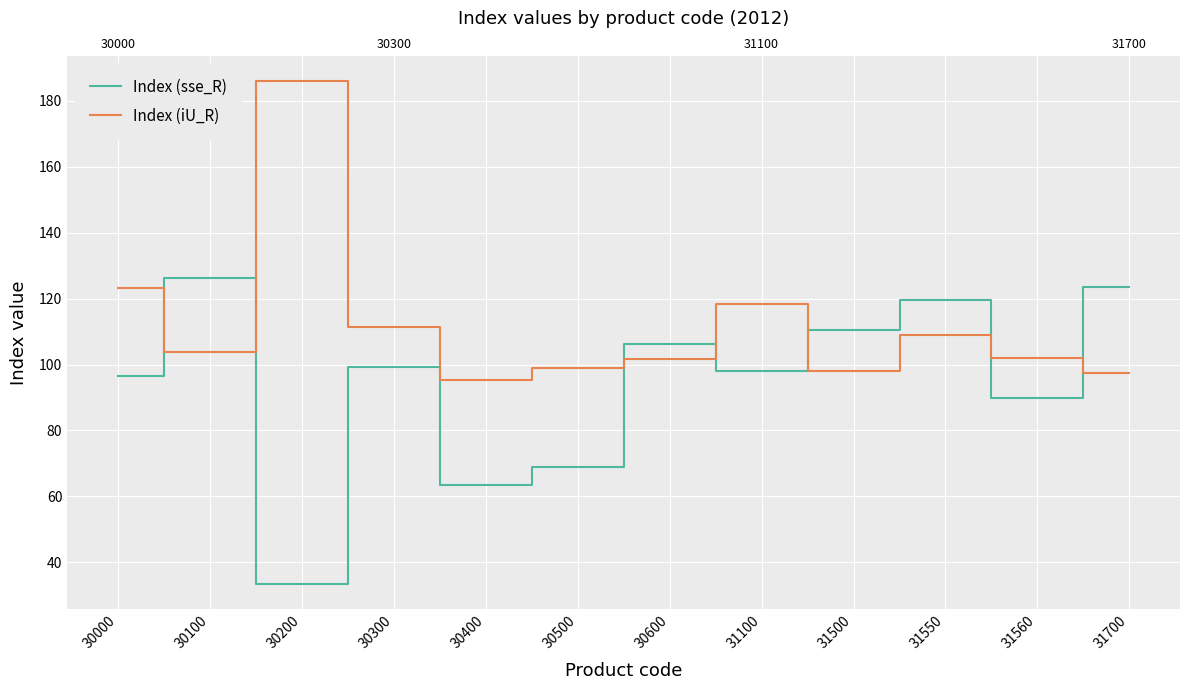

What is the difference between the Index (iU_R) values at 30200 and 30300?

74.6